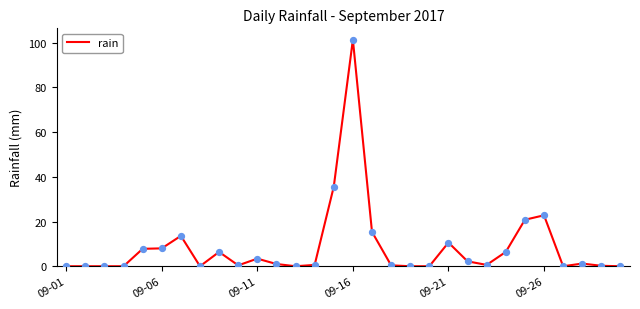

What is the difference between the maximum and minimum values?

101.4